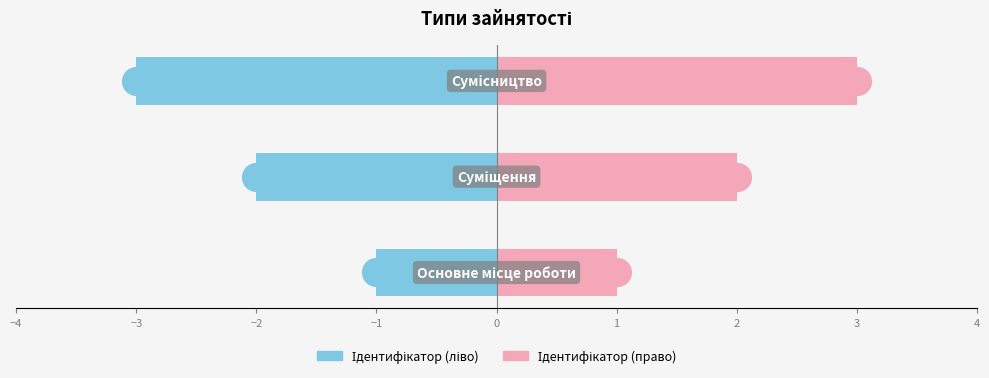

Which series has the largest total across all categories?

Ідентифікатор (право)